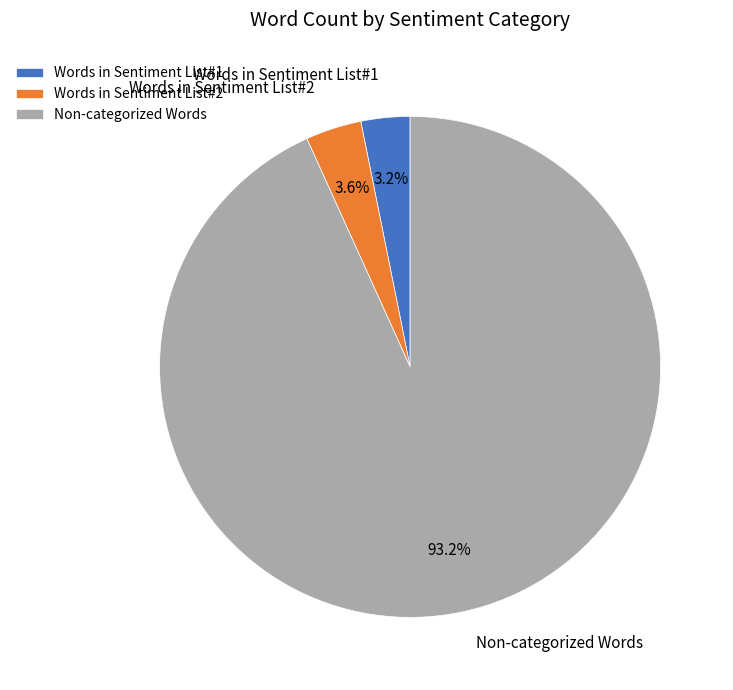

To the nearest percent, what percentage of the pie is Words in Sentiment List#2?

4%